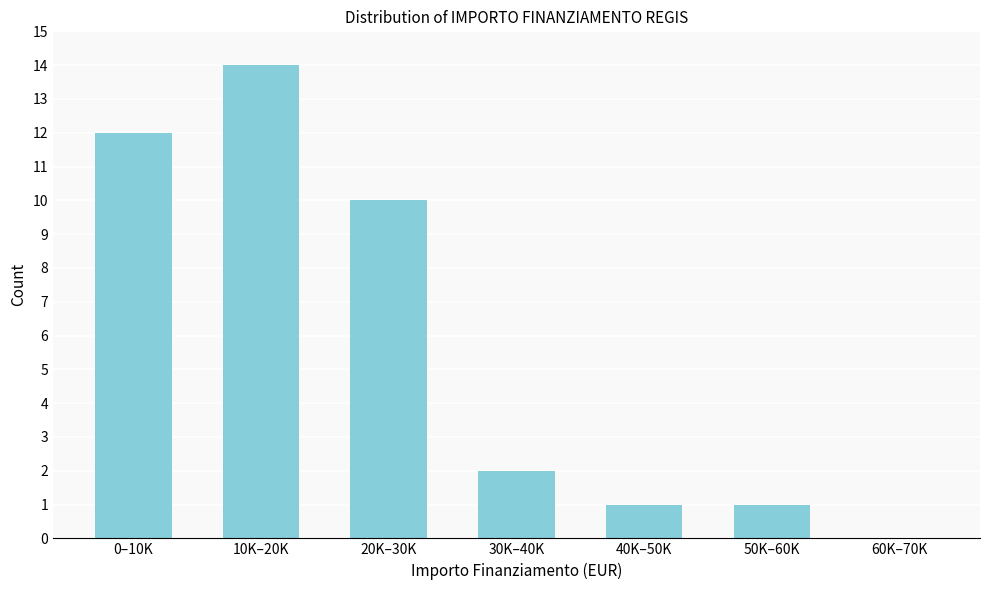

Reading left to right, what are all the values shown in this chart?

0–10K=12	10K–20K=14	20K–30K=10	30K–40K=2	40K–50K=1	50K–60K=1	60K–70K=0